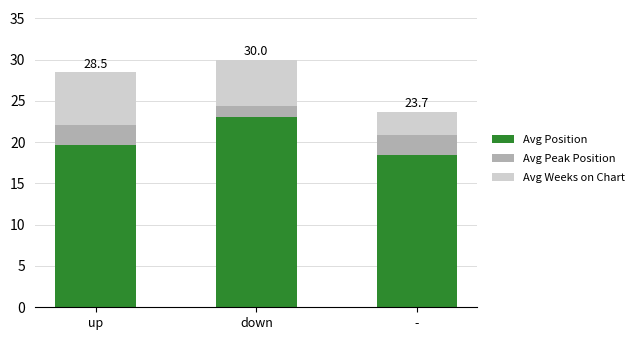

What are all the series names shown in the legend?

Avg Position, Avg Peak Position, Avg Weeks on Chart